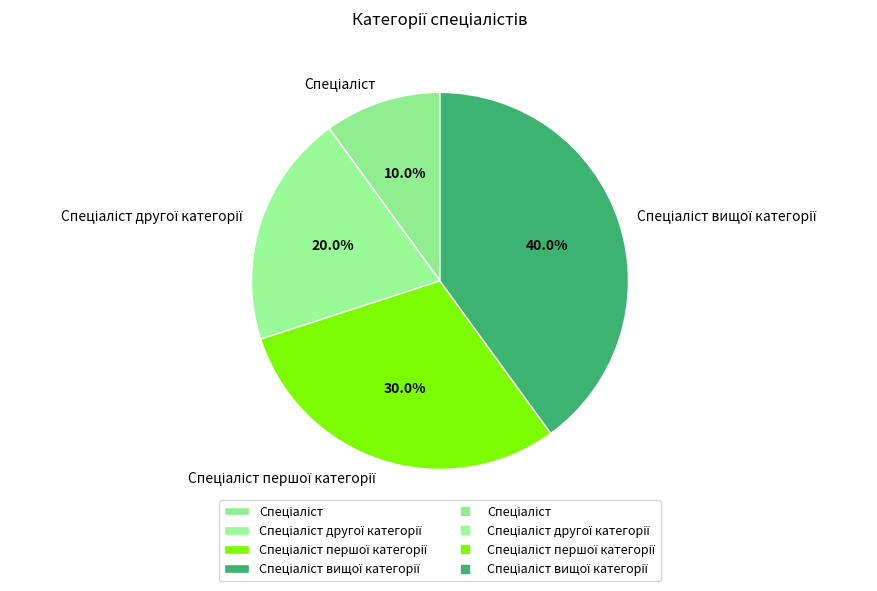

To the nearest percent, what is the difference between the largest and smallest slice percentages?

30%